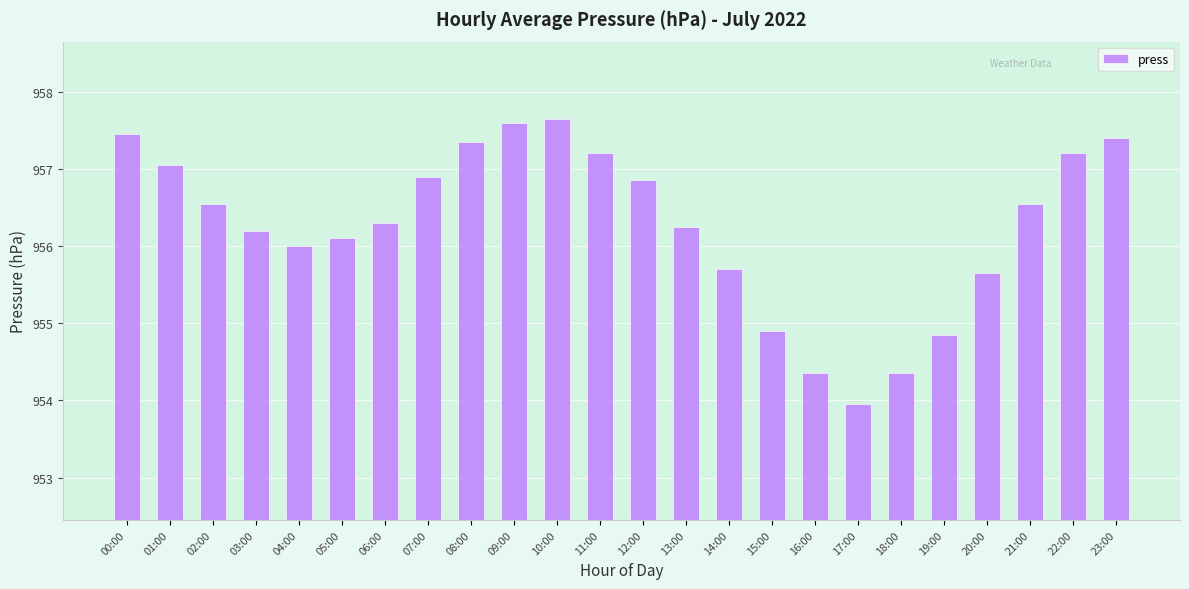

Where is the data nearest to the value 955?

15:00